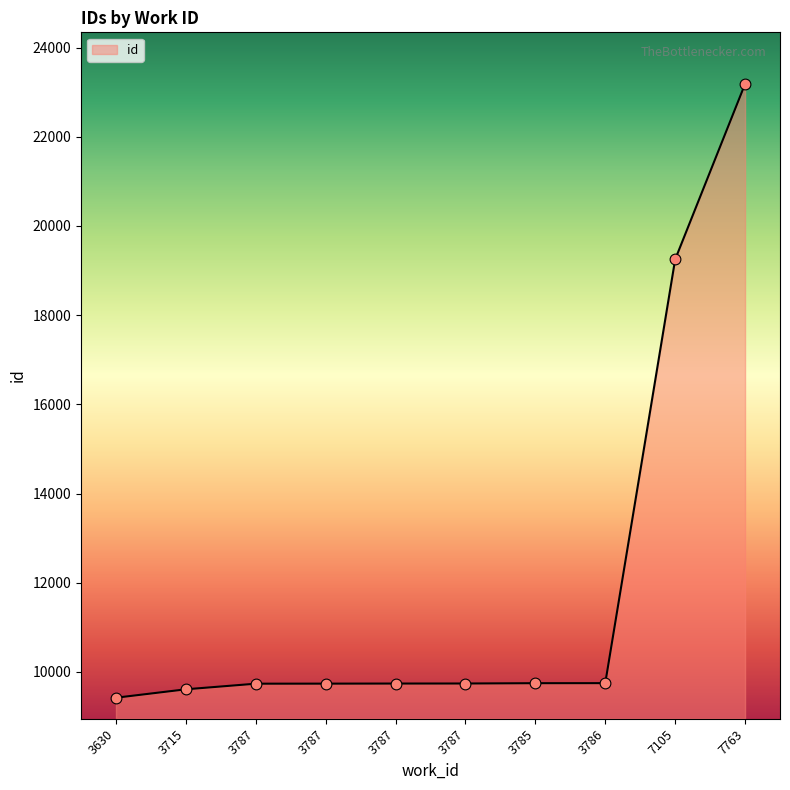

Which has a higher value, 3787 or 3786?

3786